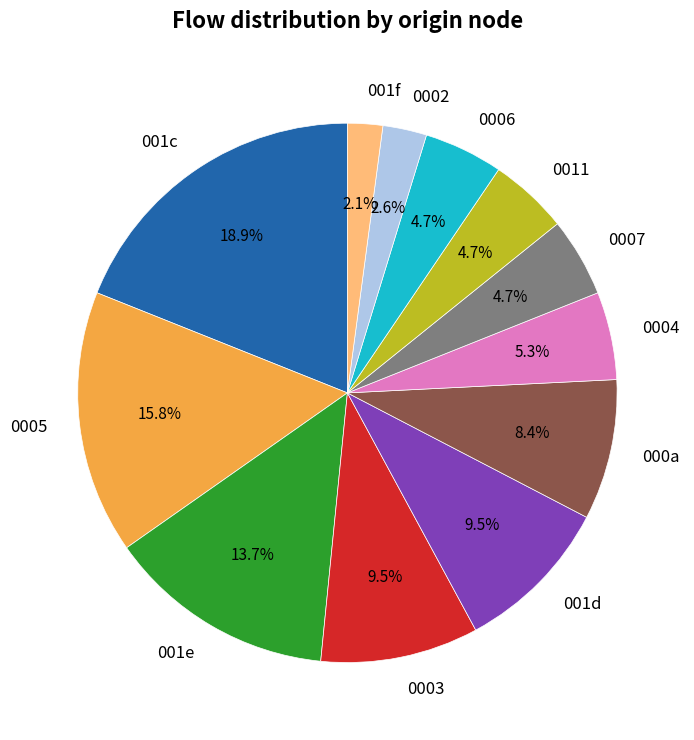

What is the ratio of the value at 0005 to the value at 001f?

7.5